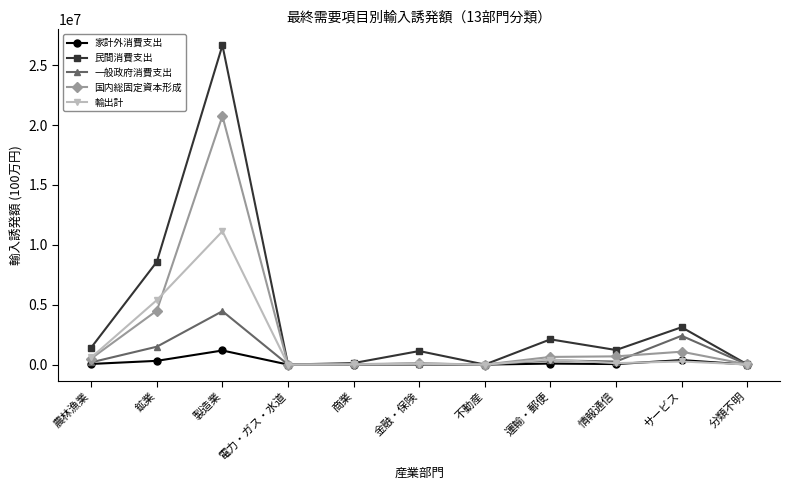

What is the minimum value shown in the chart?

6